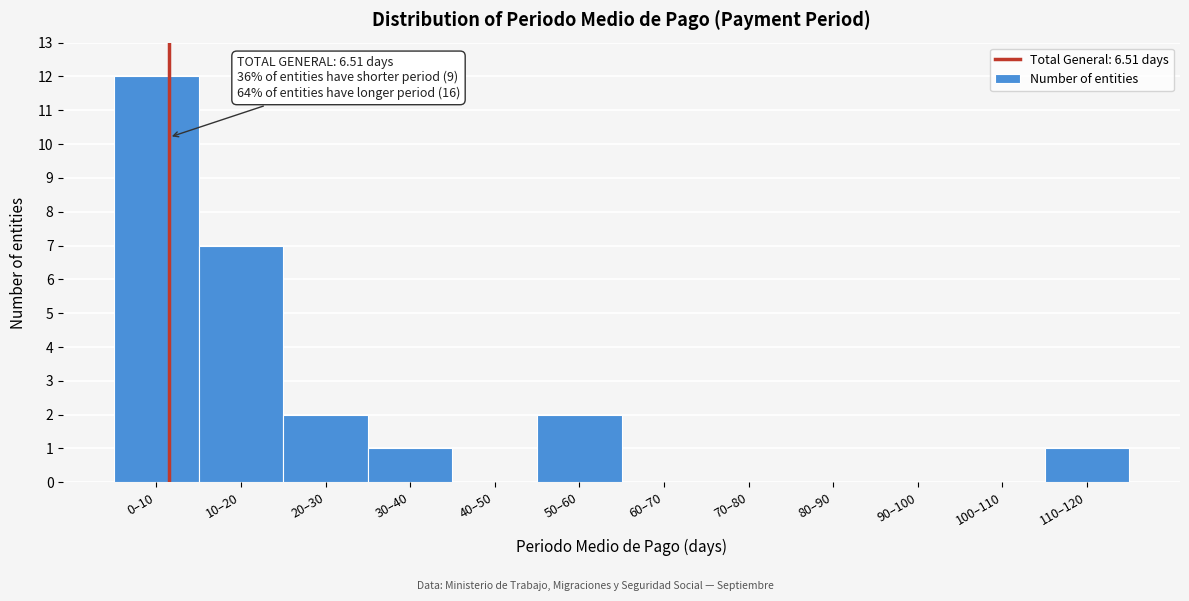

Reading left to right, extract all data points from this chart.

0–10=12	10–20=7	20–30=2	30–40=1	40–50=0	50–60=2	60–70=0	70–80=0	80–90=0	90–100=0	100–110=0	110–120=1